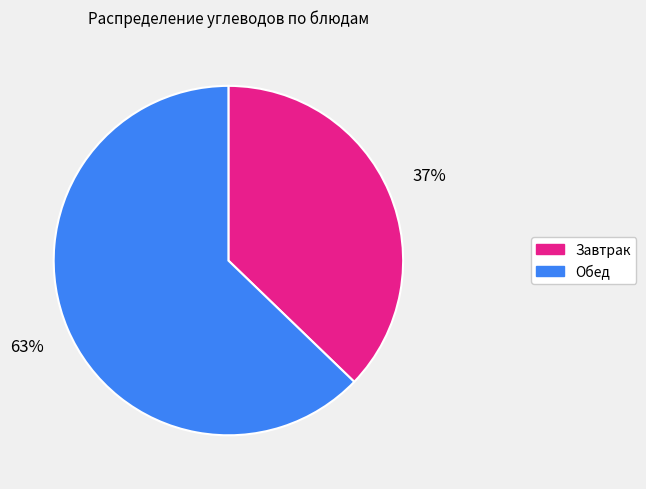

What is the ratio of the value at Обед to the value at Завтрак?

1.7